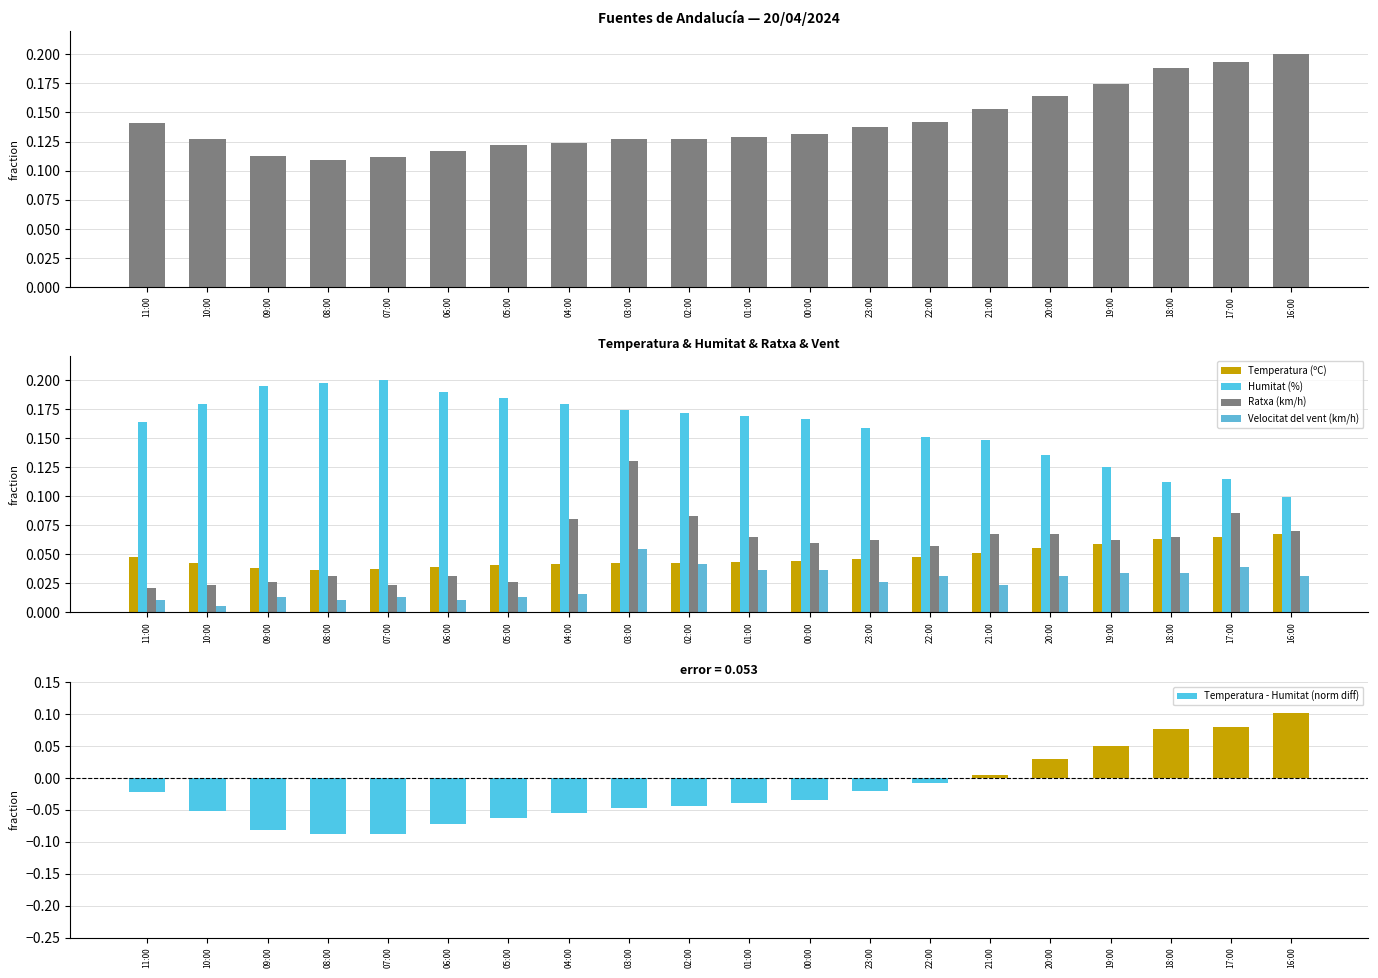

Reading left to right, extract all data points from this chart.

Temperatura (ºC): 11:00=0.0	10:00=0.0	09:00=0.0	08:00=0.0	07:00=0.0	06:00=0.0	05:00=0.0	04:00=0.0	03:00=0.0	02:00=0.0	01:00=0.0	00:00=0.0	23:00=0.0	22:00=0.0	21:00=0.1	20:00=0.1	19:00=0.1	18:00=0.1	17:00=0.1	16:00=0.1
Humitat (%): 11:00=0.2	10:00=0.2	09:00=0.2	08:00=0.2	07:00=0.2	06:00=0.2	05:00=0.2	04:00=0.2	03:00=0.2	02:00=0.2	01:00=0.2	00:00=0.2	23:00=0.2	22:00=0.2	21:00=0.1	20:00=0.1	19:00=0.1	18:00=0.1	17:00=0.1	16:00=0.1
Ratxa (km/h): 11:00=0.0	10:00=0.0	09:00=0.0	08:00=0.0	07:00=0.0	06:00=0.0	05:00=0.0	04:00=0.1	03:00=0.1	02:00=0.1	01:00=0.1	00:00=0.1	23:00=0.1	22:00=0.1	21:00=0.1	20:00=0.1	19:00=0.1	18:00=0.1	17:00=0.1	16:00=0.1
Velocitat del vent (km/h): 11:00=0.0	10:00=0.0	09:00=0.0	08:00=0.0	07:00=0.0	06:00=0.0	05:00=0.0	04:00=0.0	03:00=0.1	02:00=0.0	01:00=0.0	00:00=0.0	23:00=0.0	22:00=0.0	21:00=0.0	20:00=0.0	19:00=0.0	18:00=0.0	17:00=0.0	16:00=0.0
Temperatura - Humitat (norm diff): 11:00=-0.0	10:00=-0.1	09:00=-0.1	08:00=-0.1	07:00=-0.1	06:00=-0.1	05:00=-0.1	04:00=-0.1	03:00=-0.0	02:00=-0.0	01:00=-0.0	00:00=-0.0	23:00=-0.0	22:00=-0.0	21:00=0.0	20:00=0.0	19:00=0.0	18:00=0.1	17:00=0.1	16:00=0.1